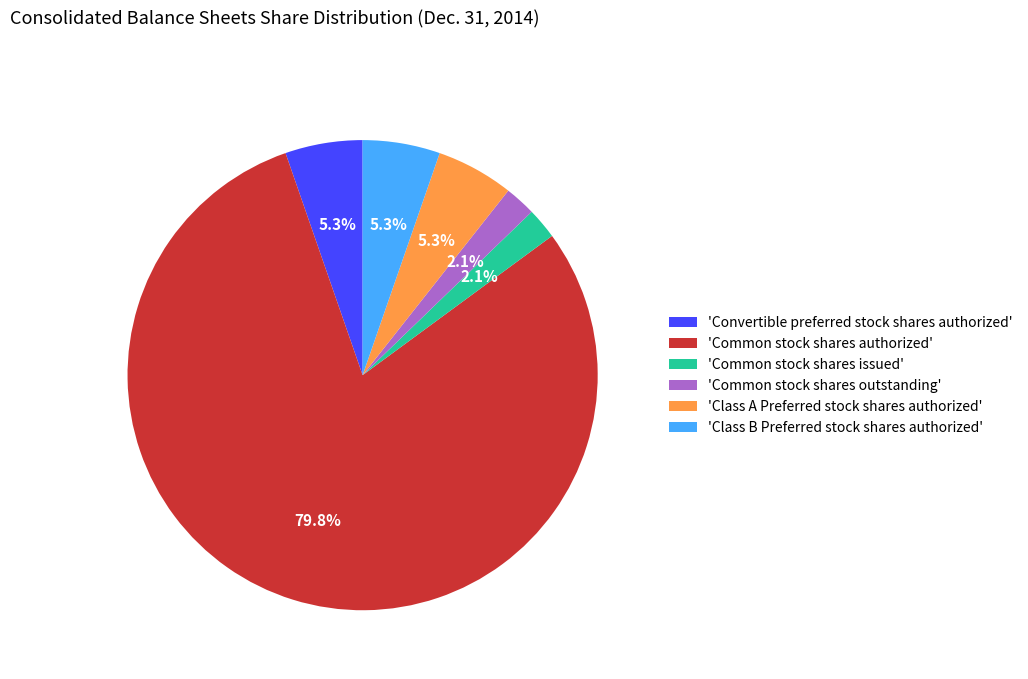

Which slice represents more than half of the pie?

'Common stock shares authorized'